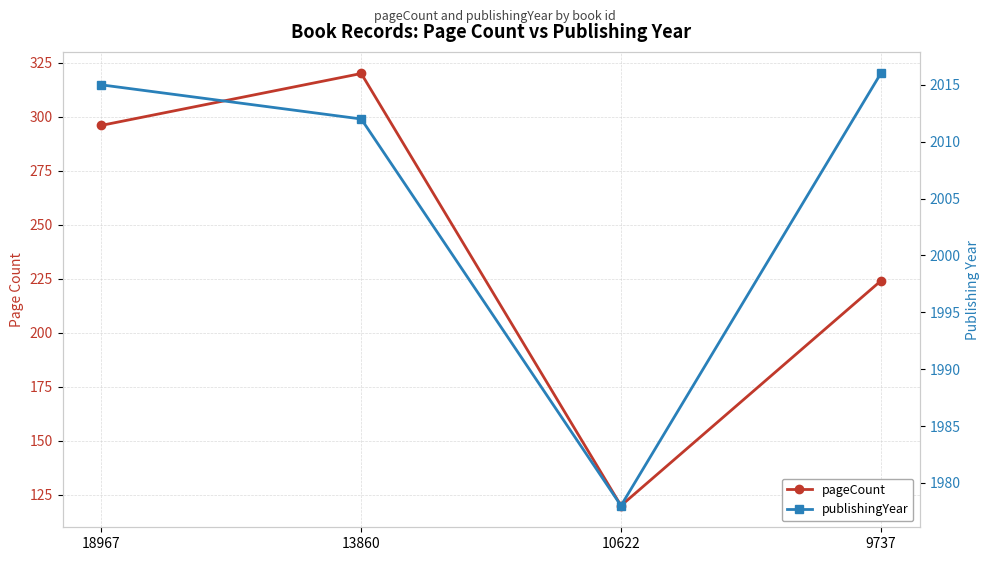

Reading left to right, extract all data points from this chart.

pageCount: 296	320	120	224
publishingYear: 2015	2012	1978	2016